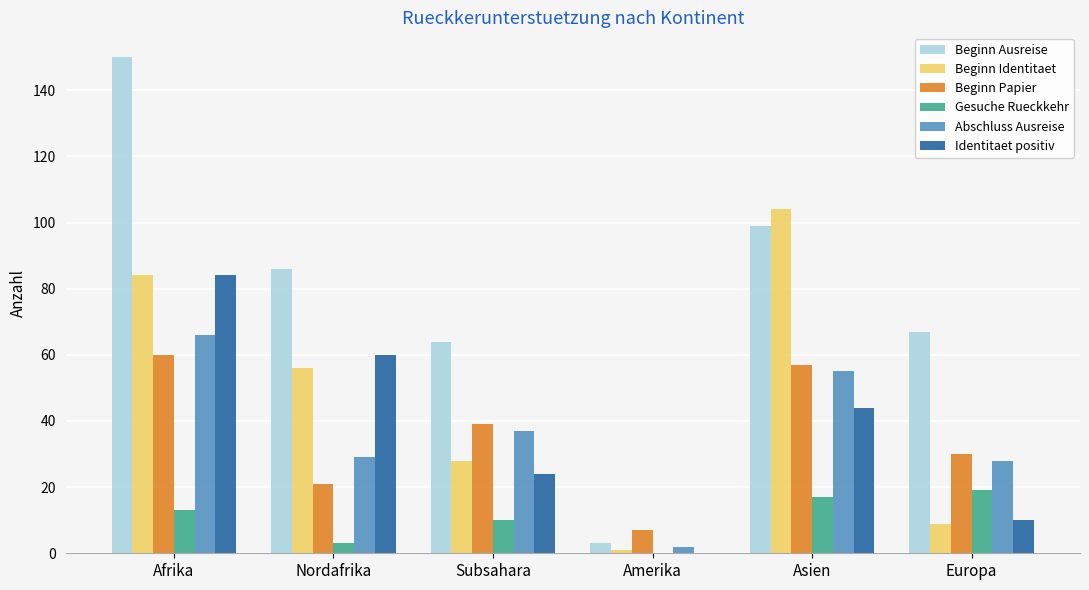

Reading left to right, list all the values displayed in this chart.

Beginn Ausreise: Afrika=150	Nordafrika=86	Subsahara=64	Amerika=3	Asien=99	Europa=67
Beginn Identitaet: Afrika=84	Nordafrika=56	Subsahara=28	Amerika=1	Asien=104	Europa=9
Beginn Papier: Afrika=60	Nordafrika=21	Subsahara=39	Amerika=7	Asien=57	Europa=30
Gesuche Rueckkehr: Afrika=13	Nordafrika=3	Subsahara=10	Amerika=0	Asien=17	Europa=19
Abschluss Ausreise: Afrika=66	Nordafrika=29	Subsahara=37	Amerika=2	Asien=55	Europa=28
Identitaet positiv: Afrika=84	Nordafrika=60	Subsahara=24	Amerika=0	Asien=44	Europa=10